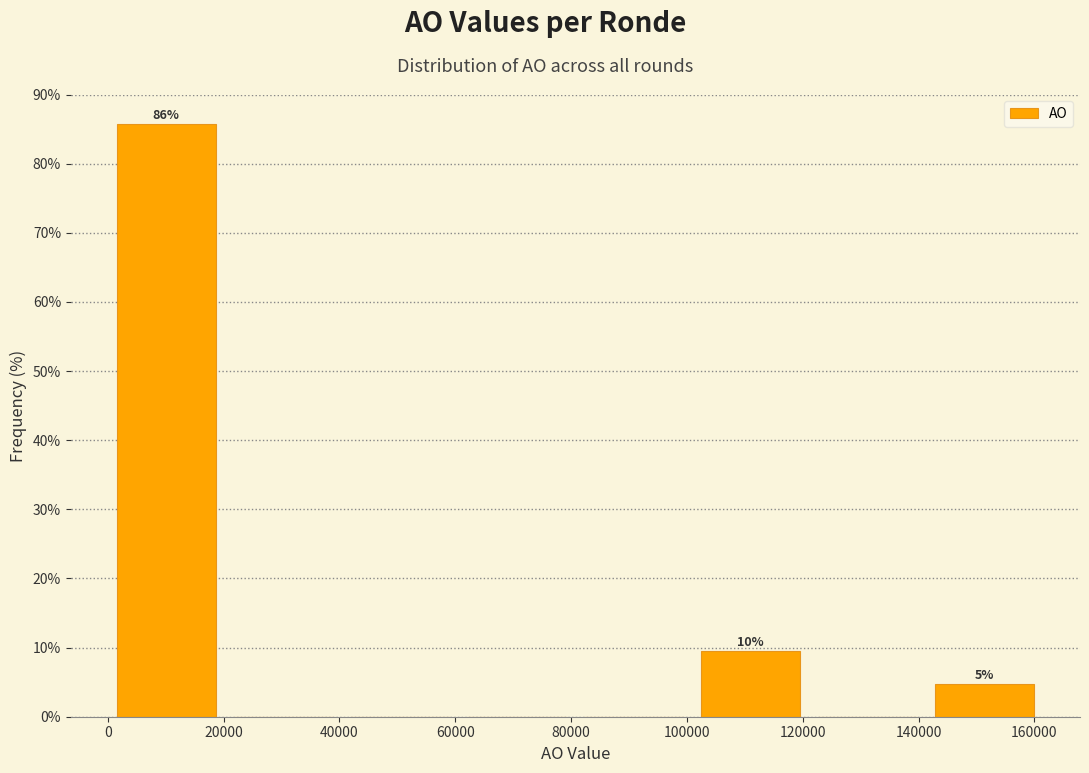

Which range on the x-axis has the tallest bar?

0 to 20000